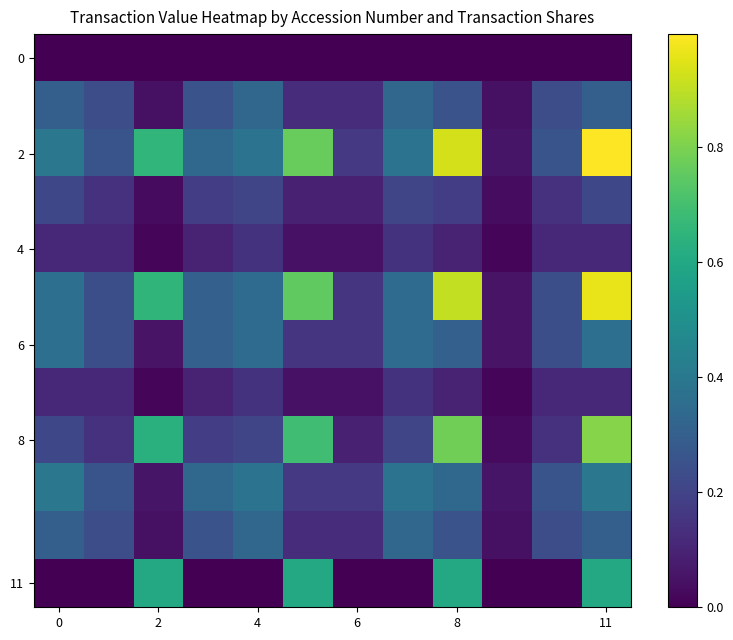

At which category is the sum across all series the highest?

11